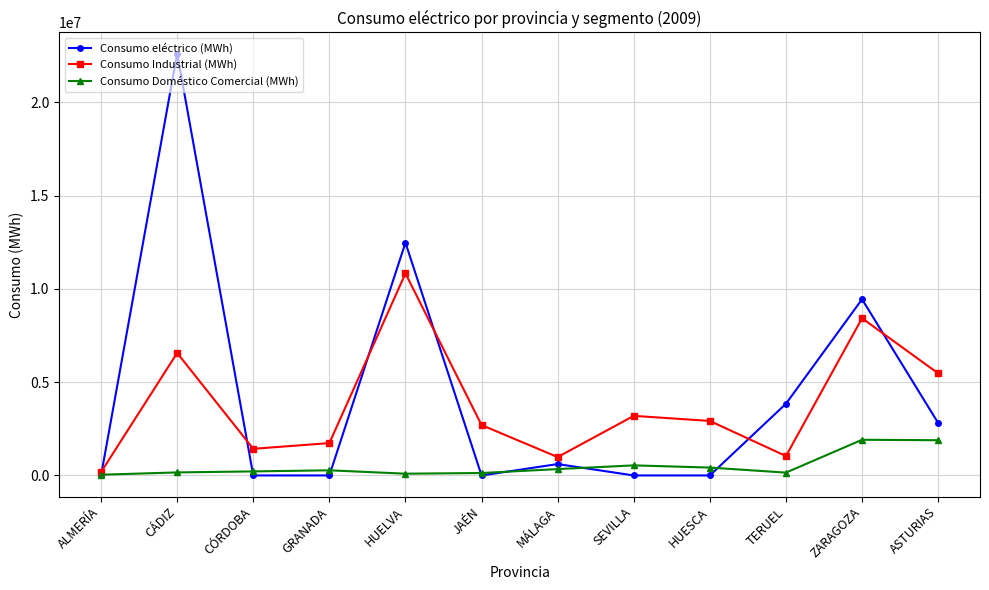

Count the number of data series in this chart.

3